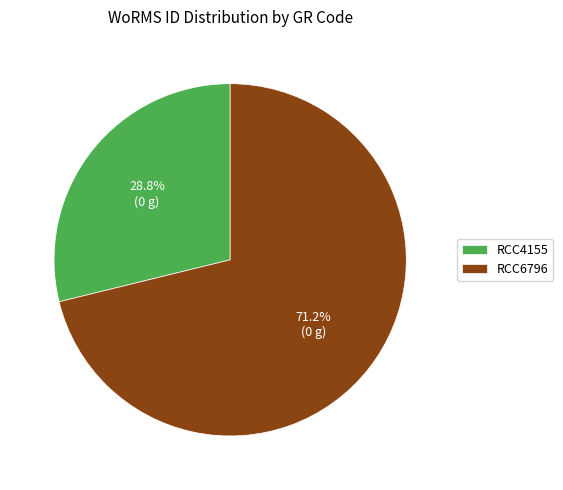

To the nearest percent, what is the combined percentage of RCC4155 and RCC6796?

100%